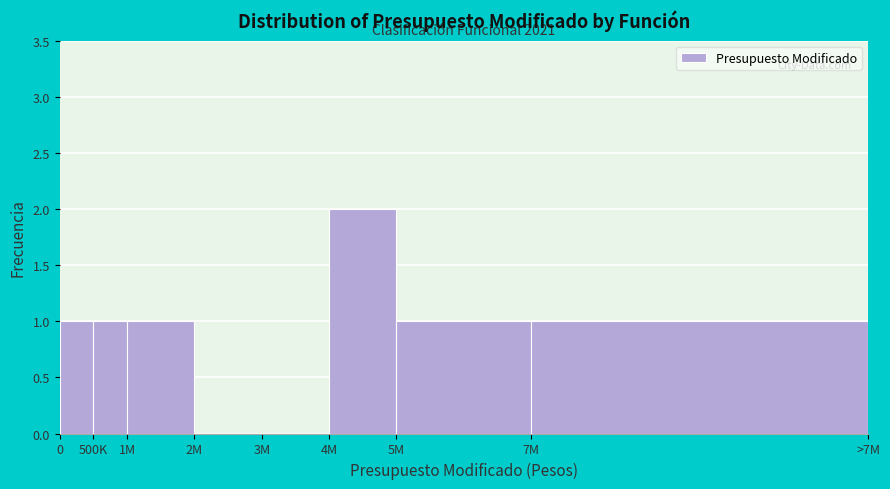

Reading right to left, list all the values displayed in this chart.

7M=1	5M=1	4M=2	3M=0	2M=0	1M=1	500K=1	0=1